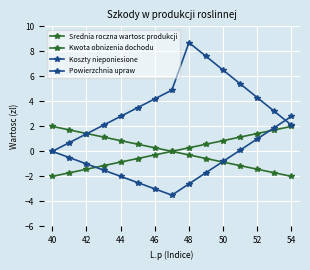

At how many categories does at least one series exceed 6?

3